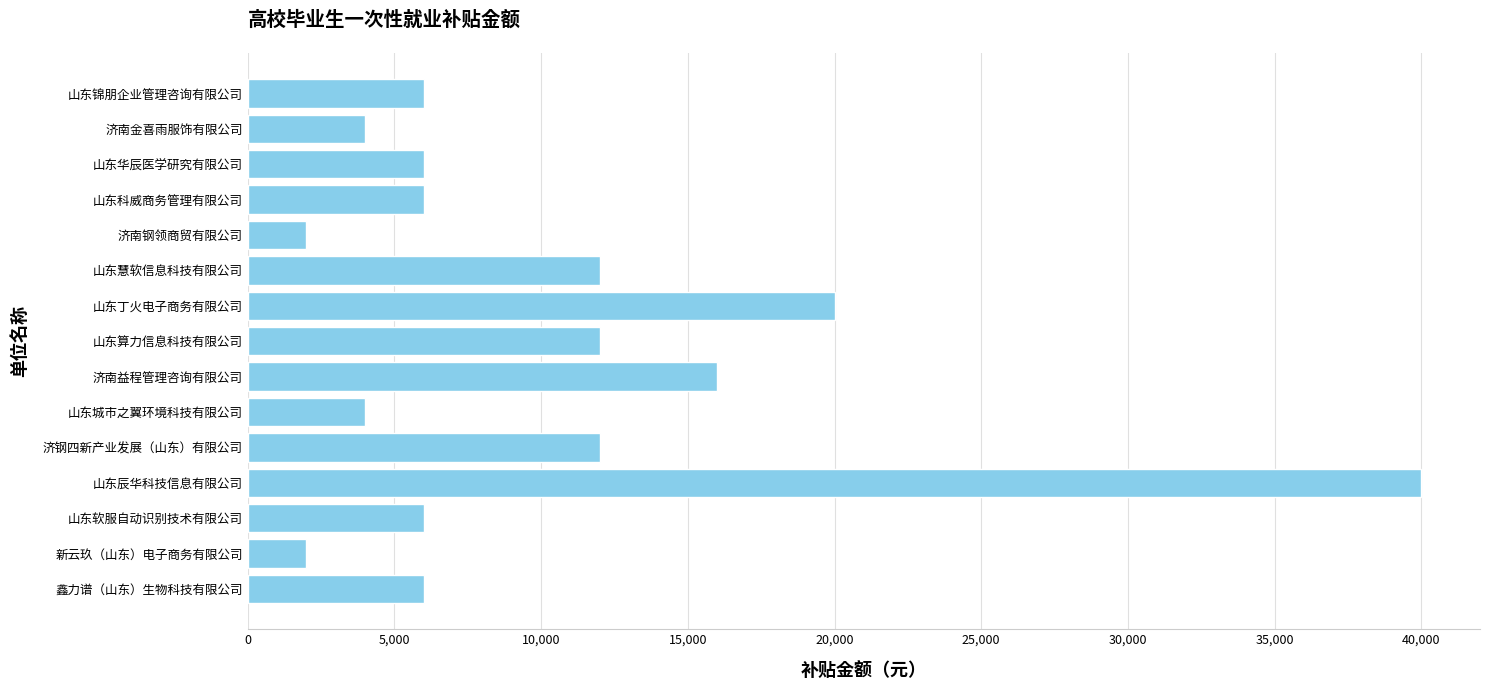

Are the bars horizontal?

Yes